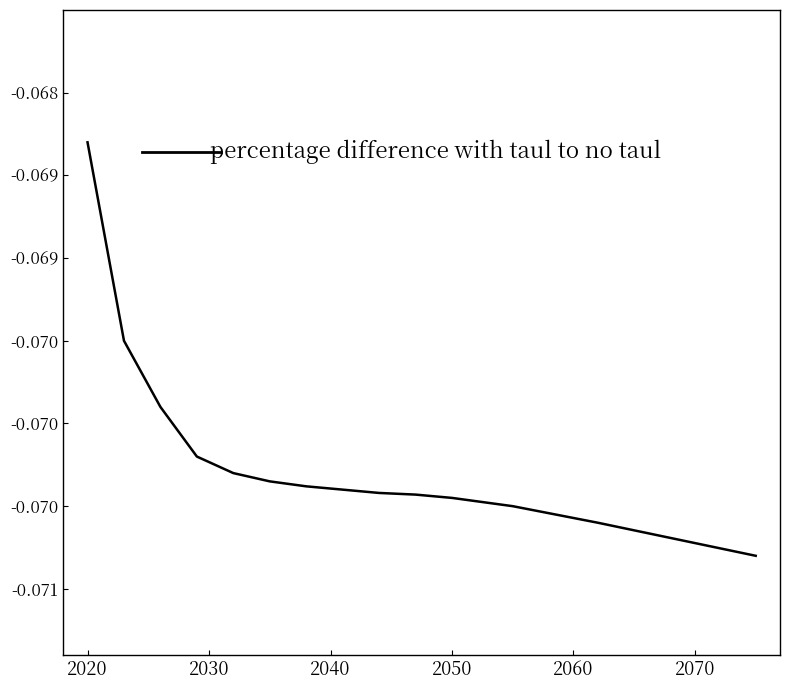

What is the minimum value shown in the chart?

-0.1